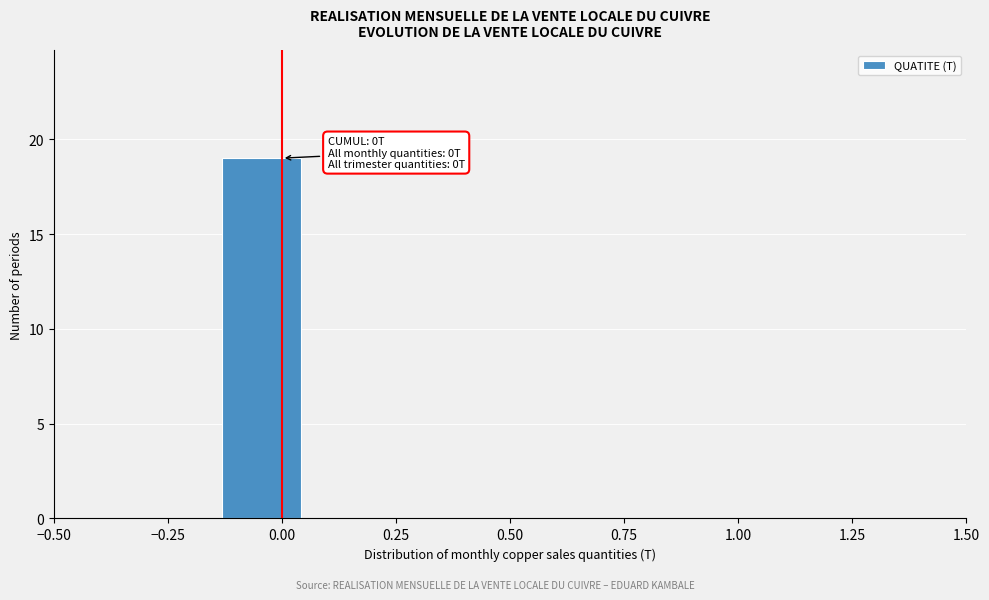

Read against the x-axis, roughly where is the centre of the tallest bar?

-0.05